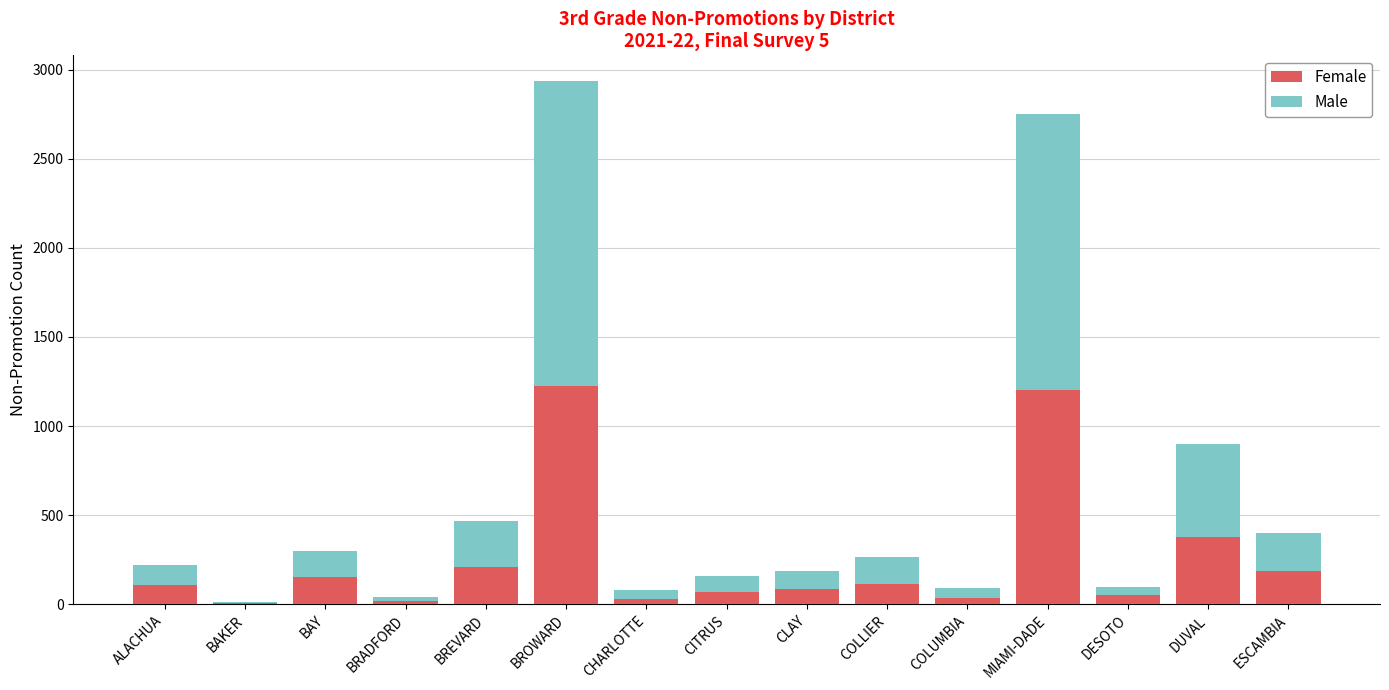

The value of Female at COLLIER is 111. True or false?

True